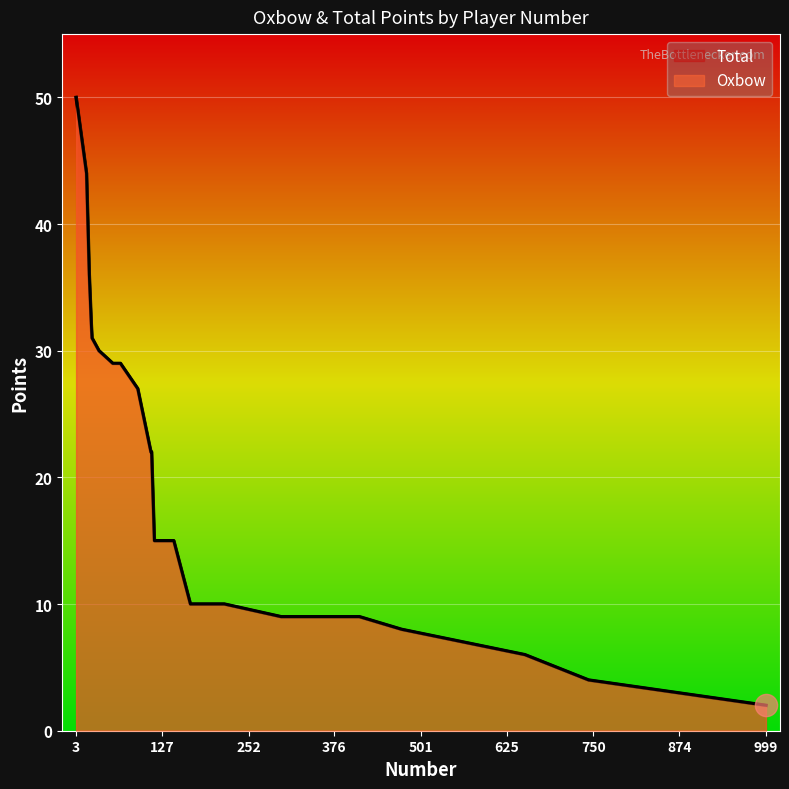

What is the difference between the maximum and second lowest values in the Total series?

46